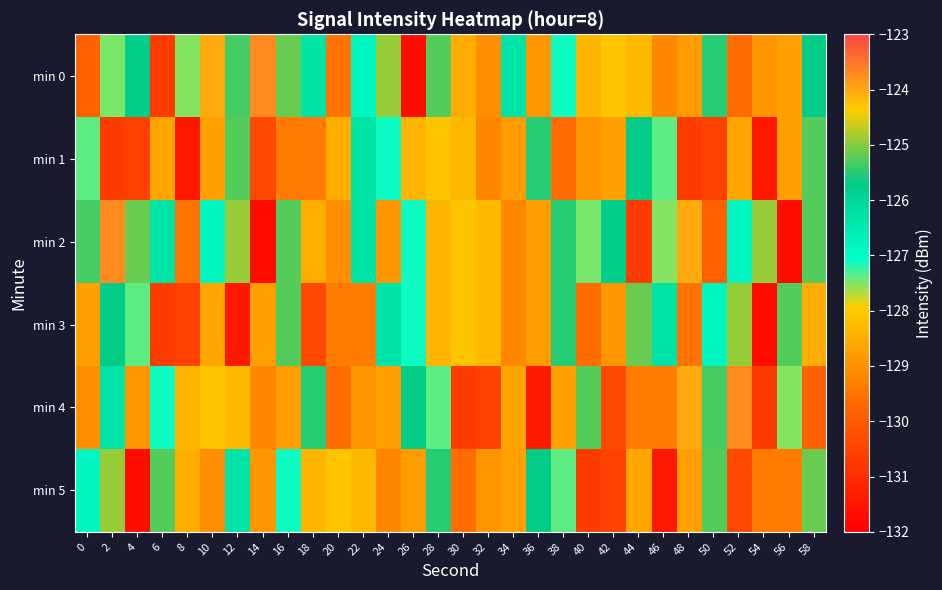

Reading left to right, what are all the values shown in this chart?

min 0: 0=-129.9	2=-127.5	4=-125.8	6=-130.7	8=-127.5	10=-124.0	12=-125.3	14=-123.7	16=-125.1	18=-126.3	20=-129.5	22=-126.8	24=-124.9	26=-131.7	28=-125.3	30=-128.5	32=-129.0	34=-126.3	36=-128.9	38=-127.1	40=-128.3	42=-128.1	44=-128.3	46=-129.1	48=-128.8	50=-125.5	52=-129.6	54=-128.9	56=-128.7	58=-125.7
min 1: 0=-127.4	2=-130.6	4=-130.5	6=-128.6	8=-131.5	10=-128.7	12=-125.3	14=-130.4	16=-129.4	18=-129.3	20=-128.5	22=-126.3	24=-127.1	26=-128.3	28=-128.1	30=-128.3	32=-129.1	34=-128.8	36=-125.5	38=-129.6	40=-128.9	42=-128.7	44=-125.7	46=-127.4	48=-130.6	50=-130.5	52=-128.6	54=-131.5	56=-128.7	58=-125.3
min 2: 0=-125.3	2=-123.7	4=-125.1	6=-126.3	8=-129.5	10=-126.8	12=-124.9	14=-131.7	16=-125.3	18=-128.5	20=-129.0	22=-126.3	24=-128.9	26=-127.1	28=-128.3	30=-128.1	32=-128.3	34=-129.1	36=-128.8	38=-125.5	40=-127.5	42=-125.8	44=-130.7	46=-127.5	48=-124.0	50=-129.9	52=-126.8	54=-124.9	56=-131.7	58=-125.3
min 3: 0=-128.7	2=-125.7	4=-127.4	6=-130.6	8=-130.5	10=-128.6	12=-131.5	14=-128.7	16=-125.3	18=-130.4	20=-129.4	22=-129.3	24=-126.3	26=-127.1	28=-128.3	30=-128.1	32=-128.3	34=-129.1	36=-128.8	38=-125.5	40=-129.6	42=-128.9	44=-125.1	46=-126.3	48=-129.5	50=-126.8	52=-124.9	54=-131.7	56=-125.3	58=-128.5
min 4: 0=-129.0	2=-126.3	4=-128.9	6=-127.1	8=-128.3	10=-128.1	12=-128.3	14=-129.1	16=-128.8	18=-125.5	20=-129.6	22=-128.9	24=-128.7	26=-125.7	28=-127.4	30=-130.6	32=-130.5	34=-128.6	36=-131.5	38=-128.7	40=-125.3	42=-130.4	44=-129.4	46=-129.3	48=-124.0	50=-125.3	52=-123.7	54=-130.7	56=-127.5	58=-129.9
min 5: 0=-126.8	2=-124.9	4=-131.7	6=-125.3	8=-128.5	10=-129.0	12=-126.3	14=-128.9	16=-127.1	18=-128.3	20=-128.1	22=-128.3	24=-129.1	26=-128.8	28=-125.5	30=-129.6	32=-128.9	34=-128.7	36=-125.7	38=-127.4	40=-130.6	42=-130.5	44=-128.6	46=-131.5	48=-128.7	50=-125.3	52=-130.4	54=-129.4	56=-129.3	58=-125.1